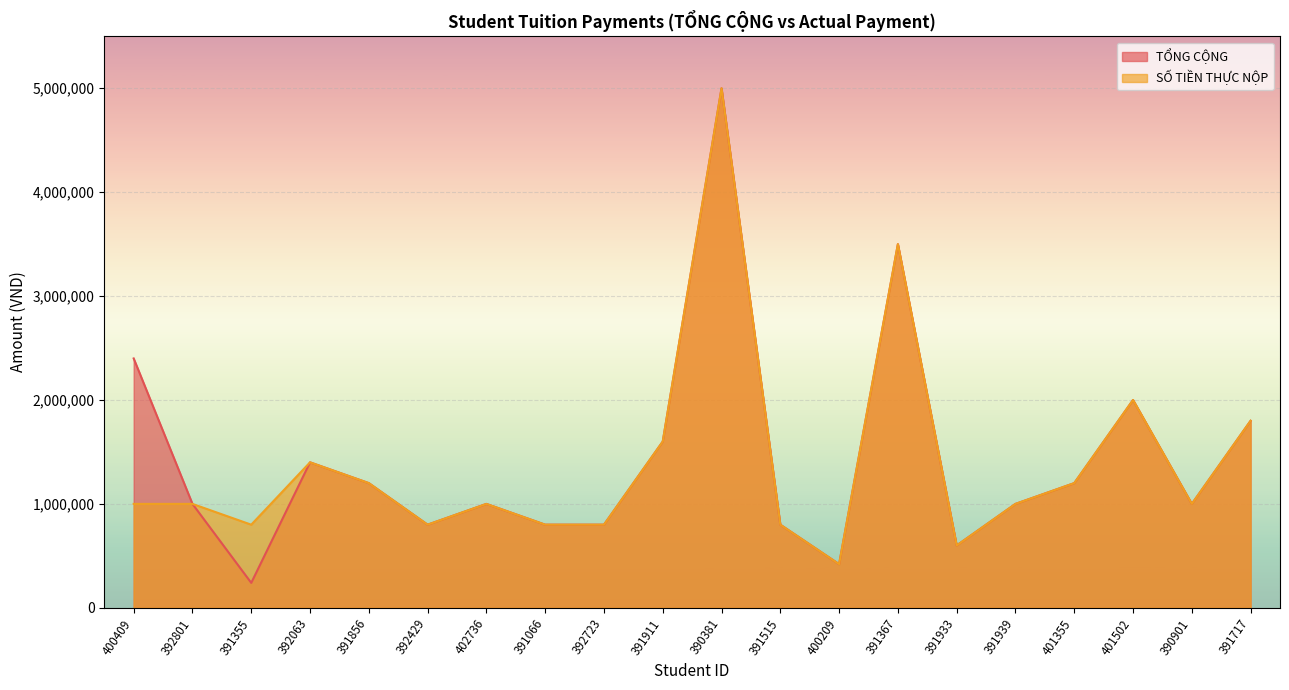

Reading left to right, list all the values displayed in this chart.

TỔNG CỘNG: 2400000	1000000	240000	1400000	1200000	800000	1000000	800000	800000	1600000	5000000	800000	420000	3500000	600000	1000000	1200000	2000000	1000000	1800000
SỐ TIỀN THỰC NỘP: 1000000	1000000	800000	1400000	1200000	800000	1000000	800000	800000	1600000	5000000	800000	420000	3500000	600000	1000000	1200000	2000000	1000000	1800000